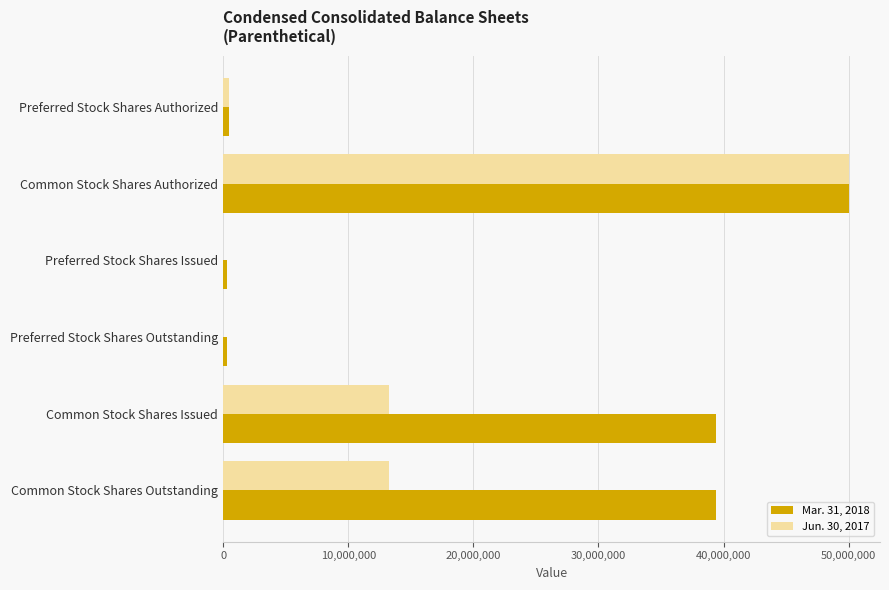

What is the total value across all series at Common Stock Shares Issued?

52624085